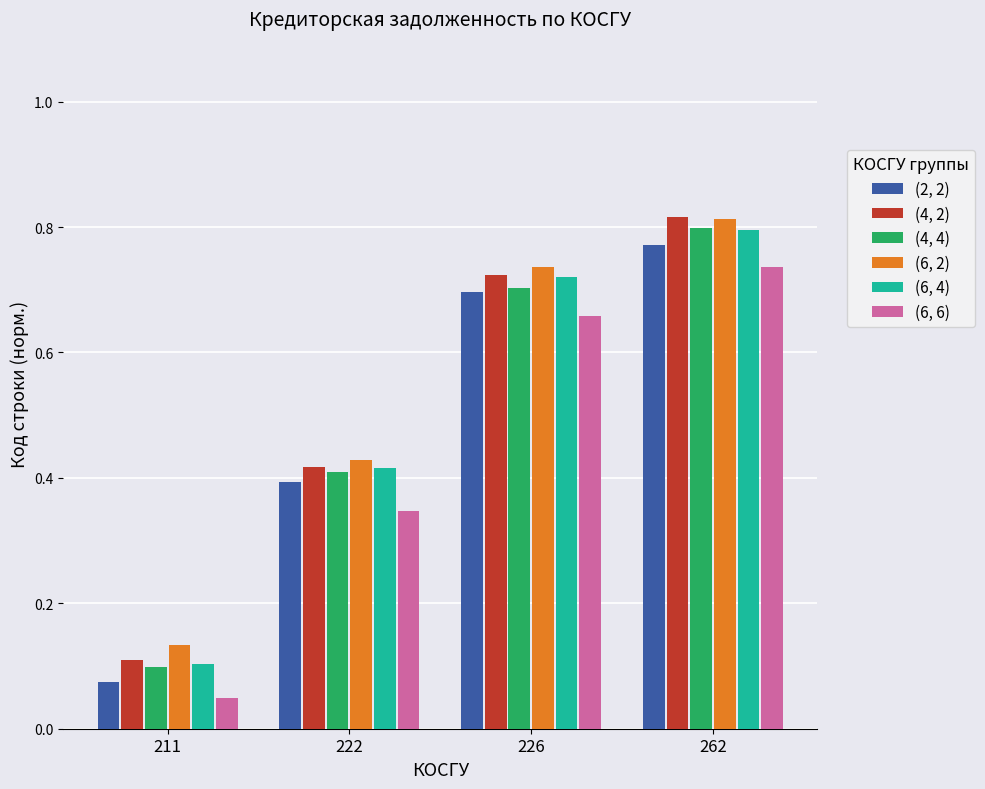

What is the average value of the (4, 4) series?

0.5